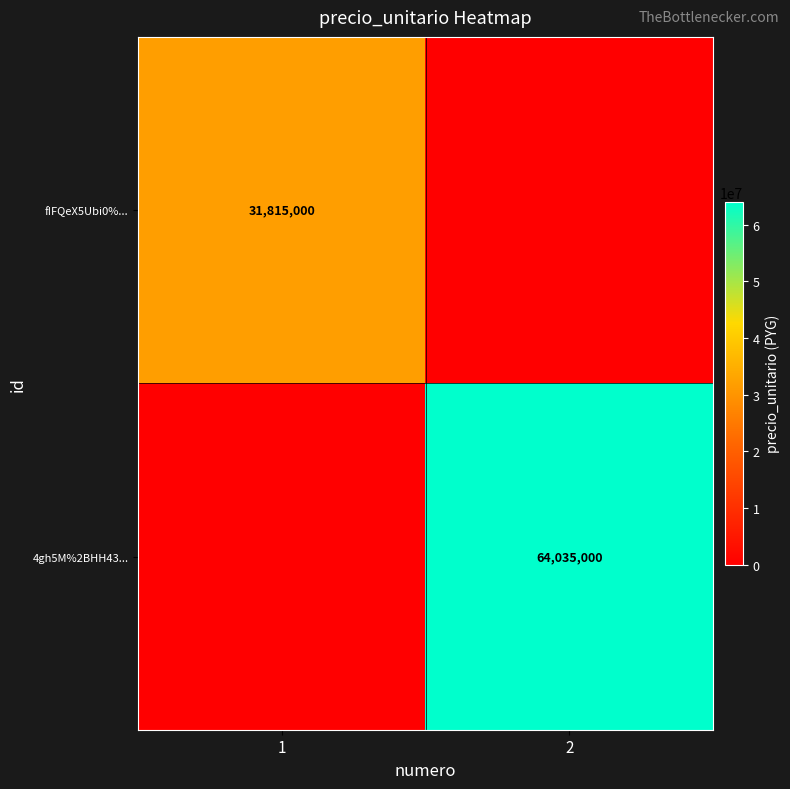

Which has a higher value, 2 or 1?

1